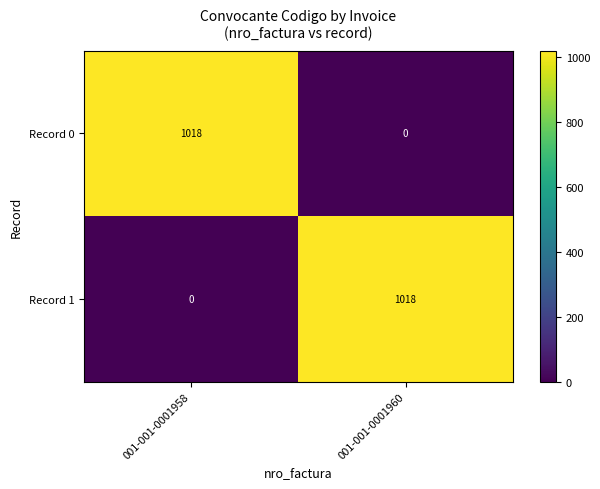

The value of Record 0 at 001-001-0001958 is 380. True or false?

False